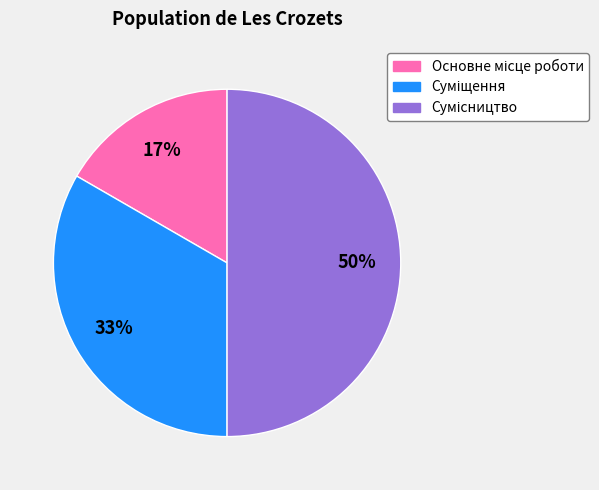

To the nearest percent, what is the average slice percentage?

33%